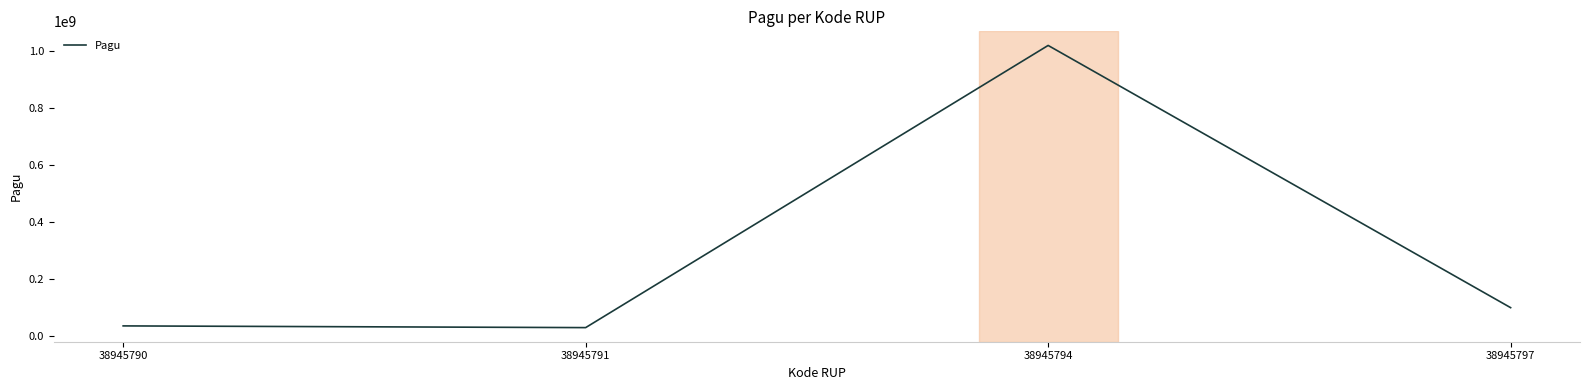

True or false: there are more than 0 points higher than both neighbors.

True